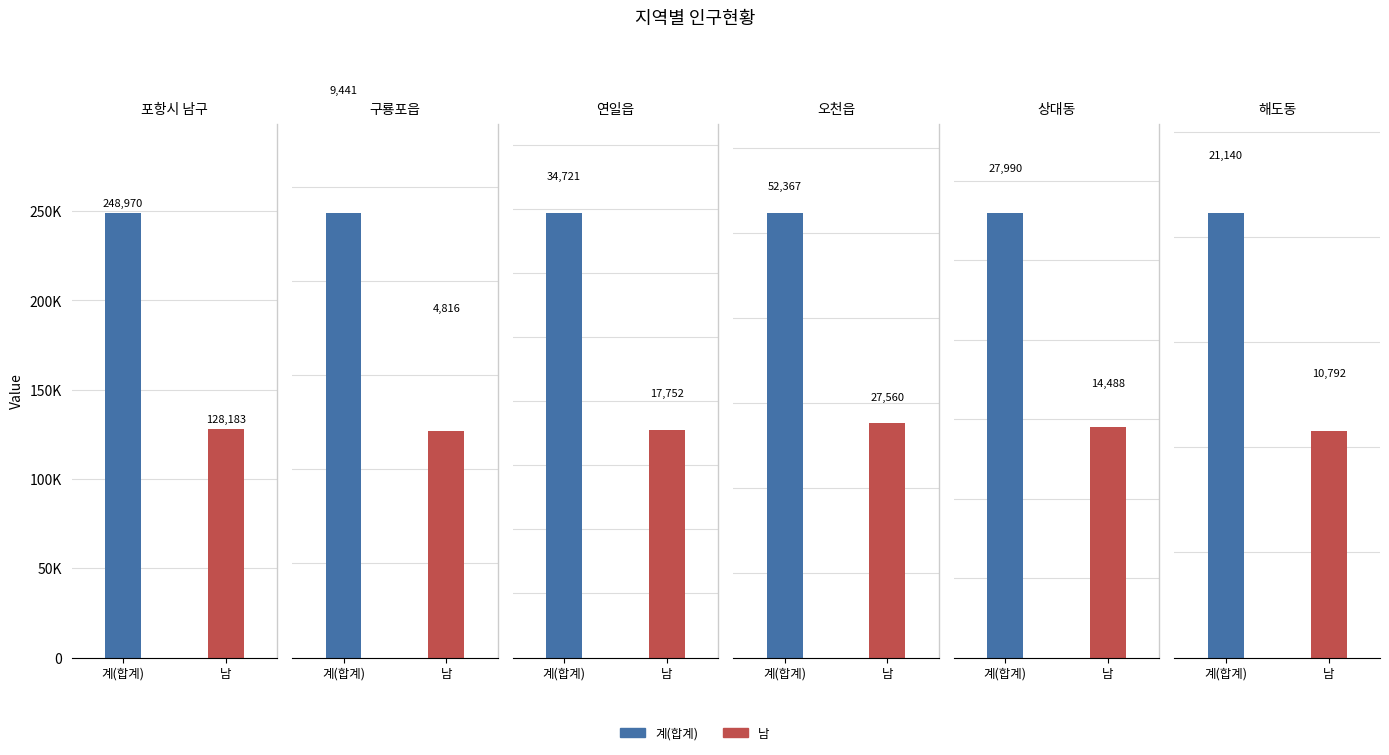

What is the maximum value for 포항시 남구?

248970